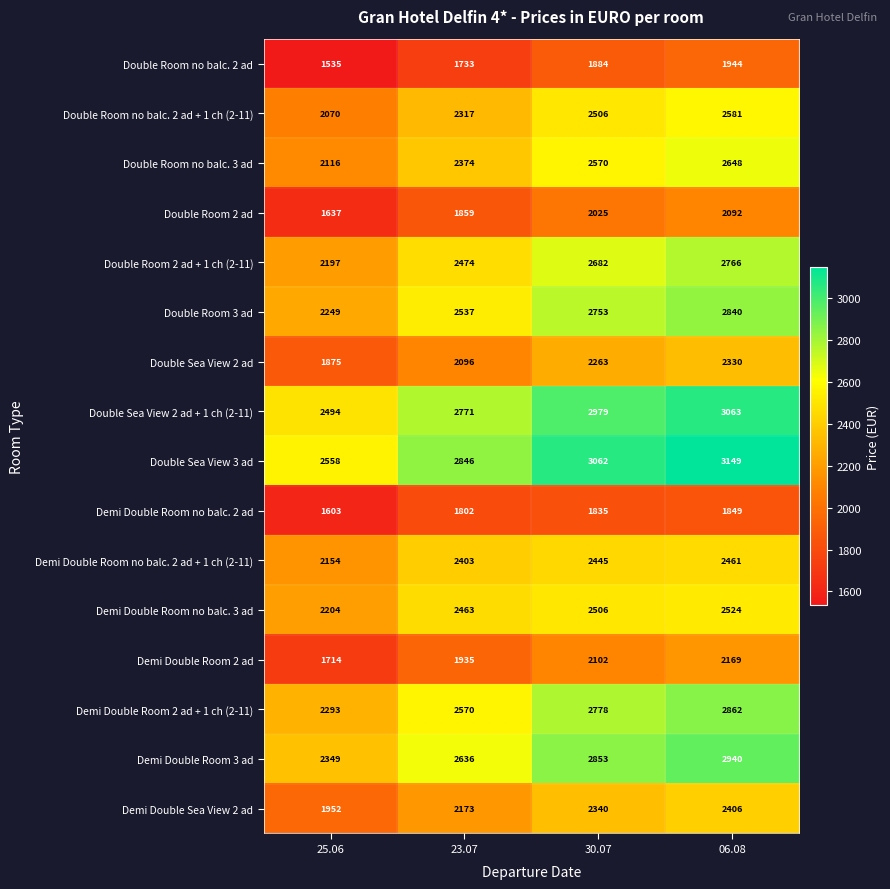

The Double Sea View 2 ad + 1 ch (2-11) series shows 3063 at 06.08. True or false?

True